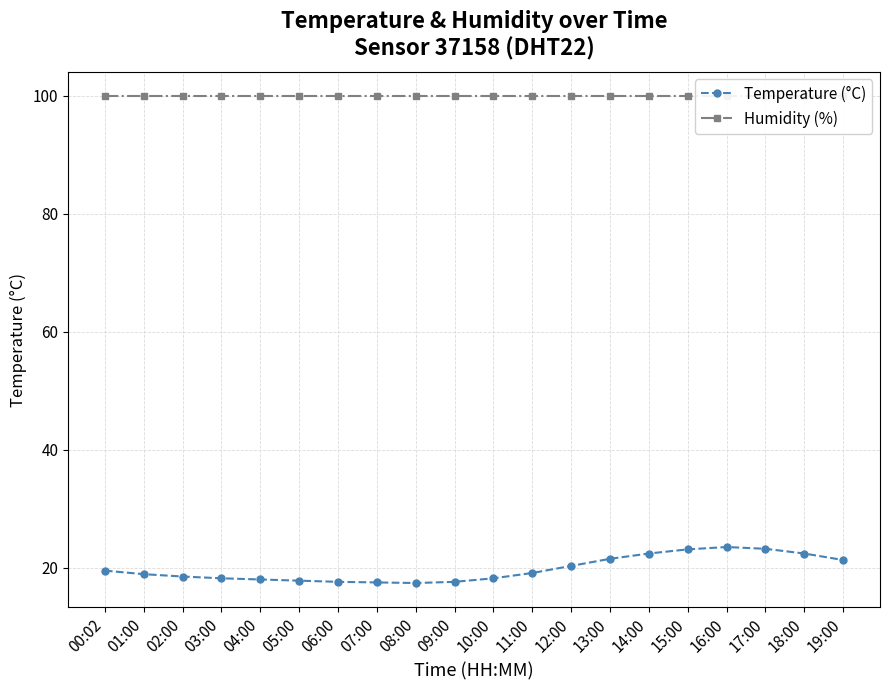

Reading left to right, extract all data points from this chart.

Temperature (°C): 00:02=19.5	01:00=18.9	02:00=18.5	03:00=18.2	04:00=18.0	05:00=17.8	06:00=17.6	07:00=17.5	08:00=17.4	09:00=17.6	10:00=18.2	11:00=19.1	12:00=20.3	13:00=21.5	14:00=22.4	15:00=23.1	16:00=23.5	17:00=23.2	18:00=22.4	19:00=21.3
Humidity (%): 00:02=99.9	01:00=99.9	02:00=99.9	03:00=99.9	04:00=99.9	05:00=99.9	06:00=99.9	07:00=99.9	08:00=99.9	09:00=99.9	10:00=99.9	11:00=99.9	12:00=99.9	13:00=99.9	14:00=99.9	15:00=99.9	16:00=99.9	17:00=99.9	18:00=99.9	19:00=99.9